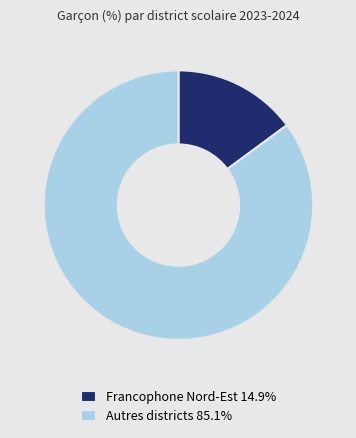

Count the number of slices in the pie.

2